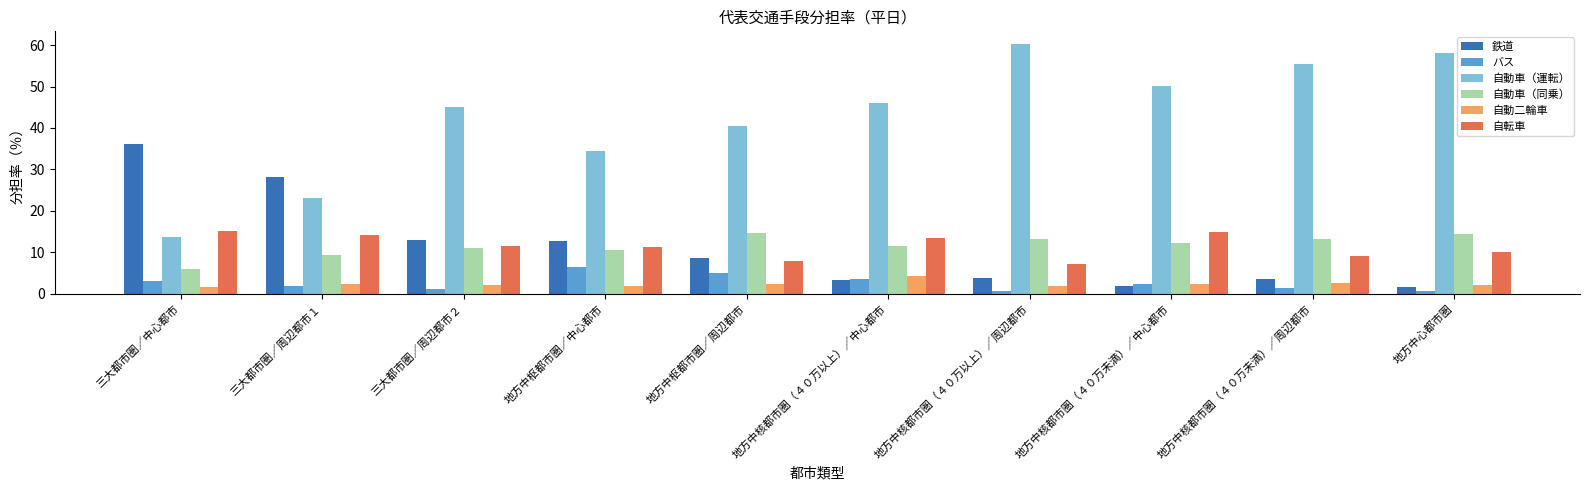

What are all the series names shown in the legend?

鉄道, バス, 自動車（運転）, 自動車（同乗）, 自動二輪車, 自転車